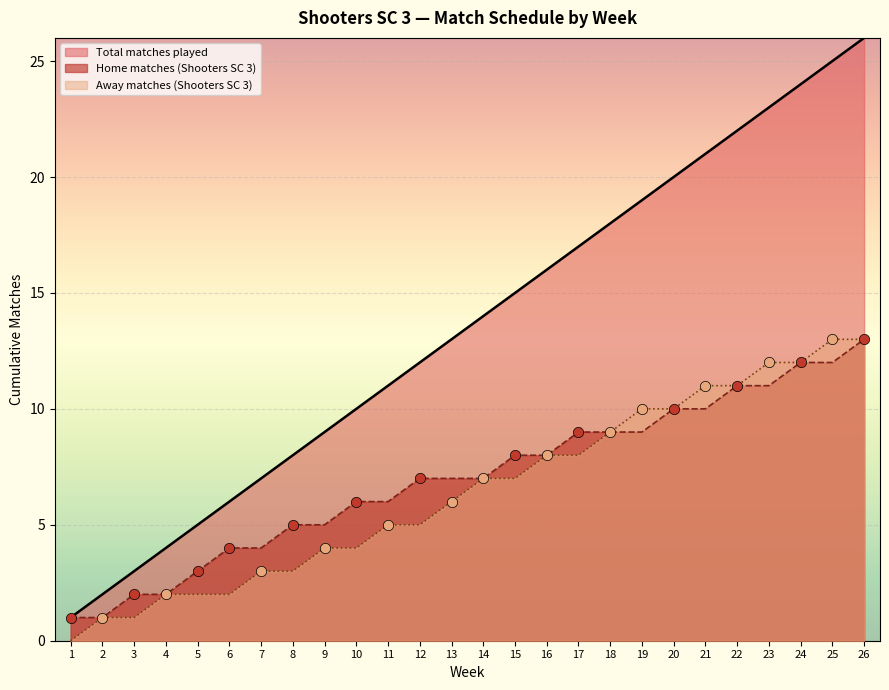

Which series reaches the maximum Y coordinate?

Home matches (Shooters SC 3)